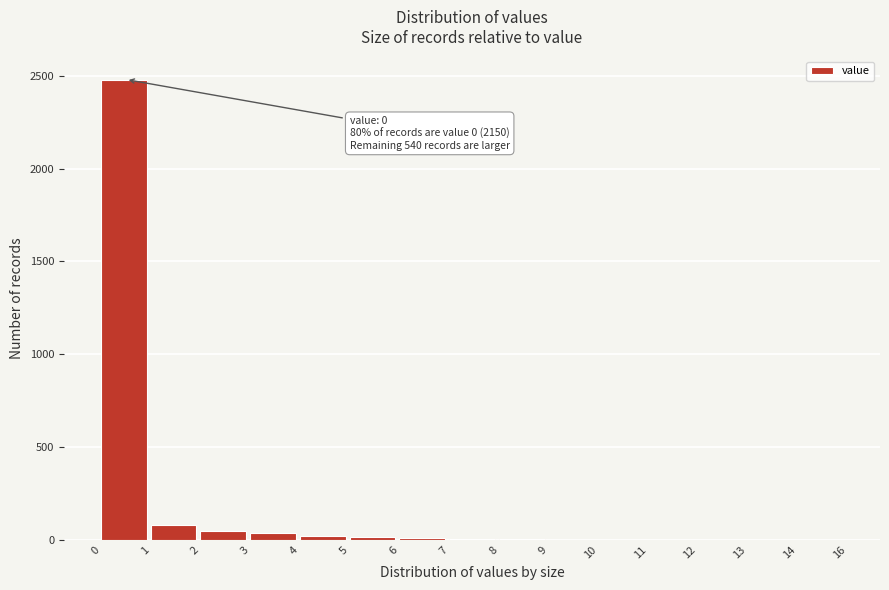

What is the sum of all values?

2690